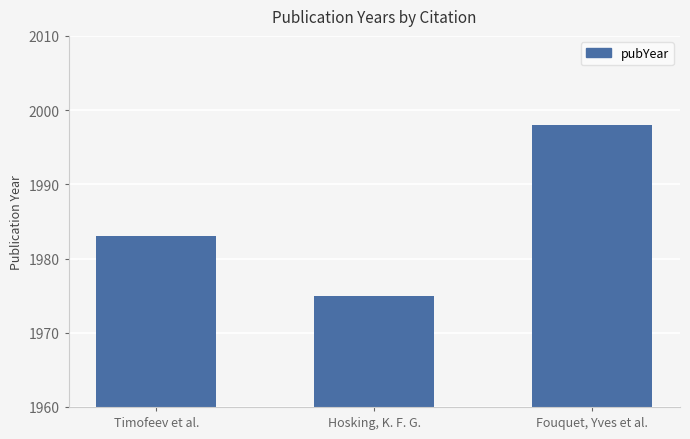

What position from the right is Timofeev et al.?

3